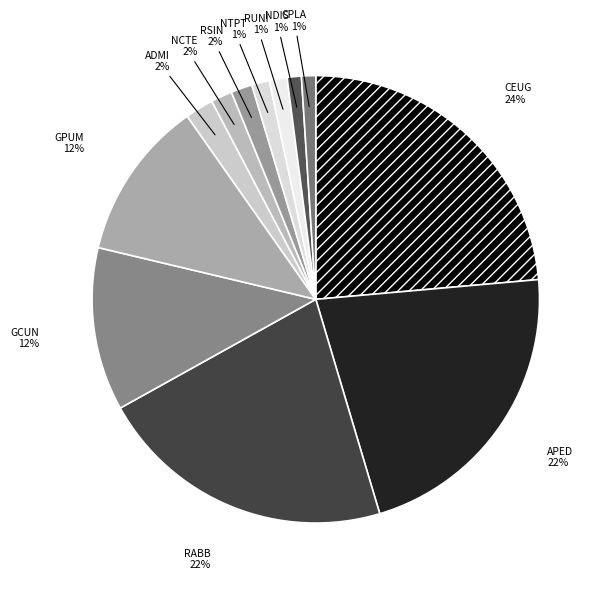

To the nearest percent, what is the difference between the largest and smallest slice percentages?

23%